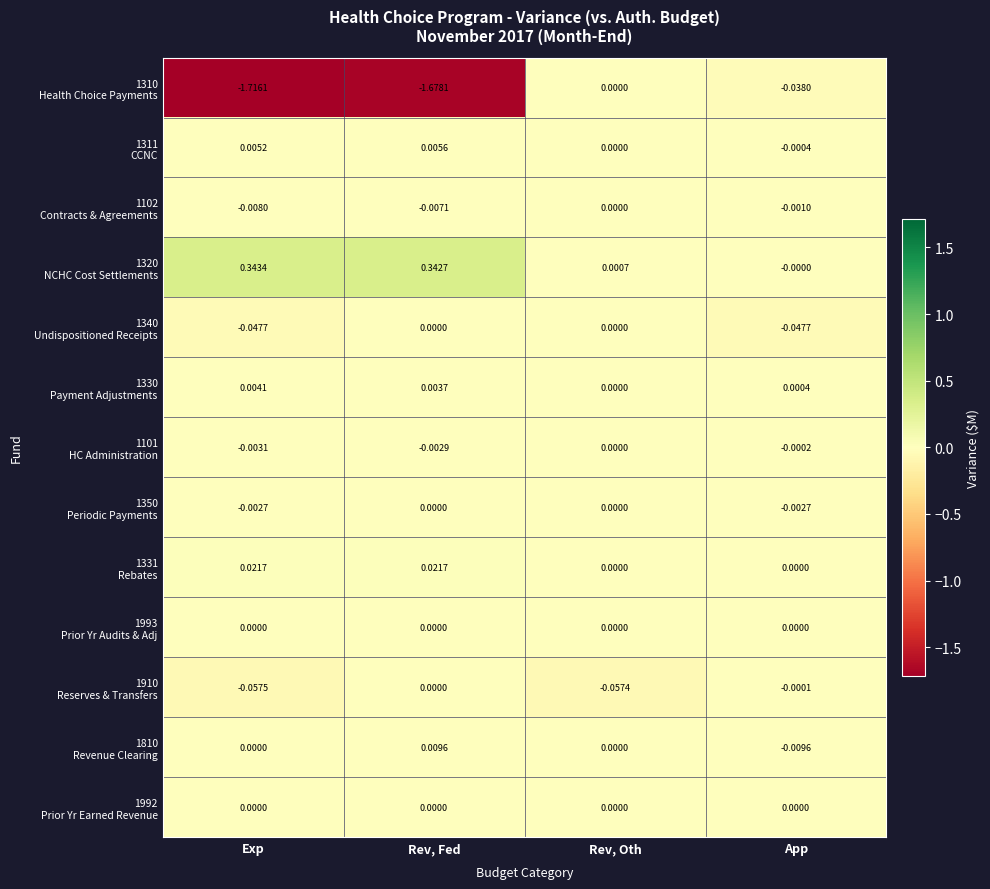

Which category has the highest value across all series?

Exp